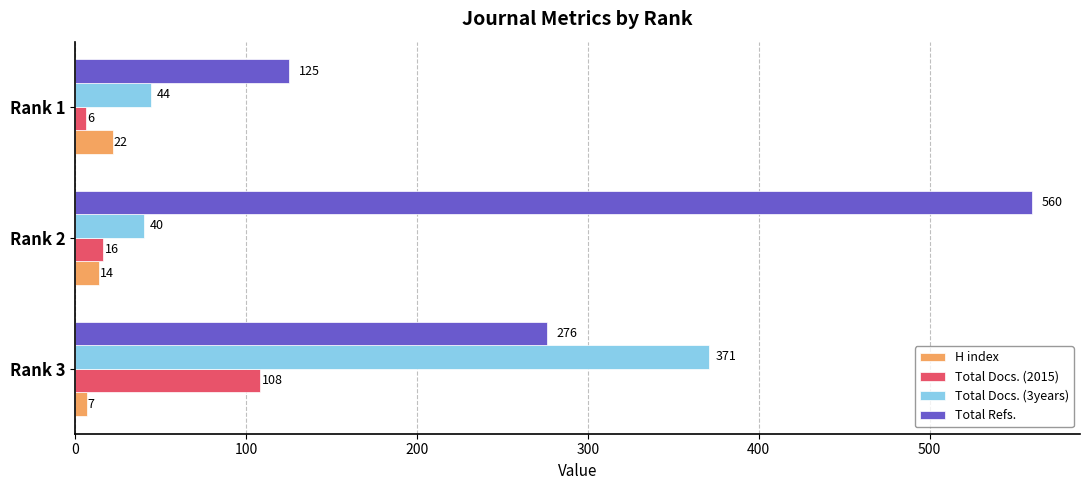

Which series has the largest range (max minus min)?

Total Refs.